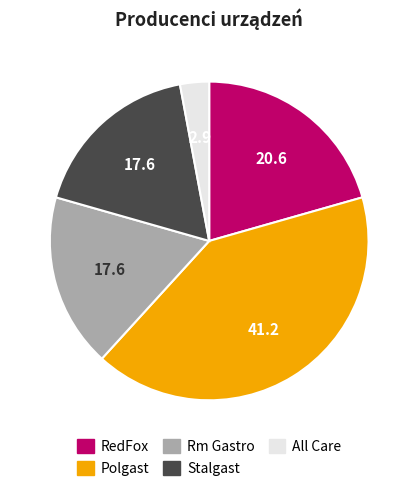

Between All Care and Stalgast, which is larger?

Stalgast